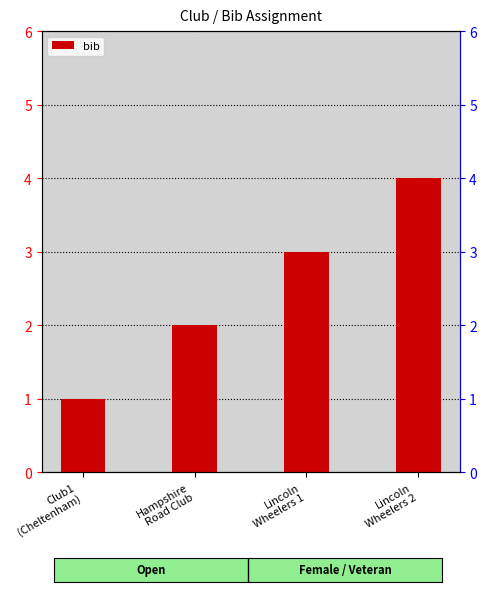

What is the value of the 1st bar from the left?

1